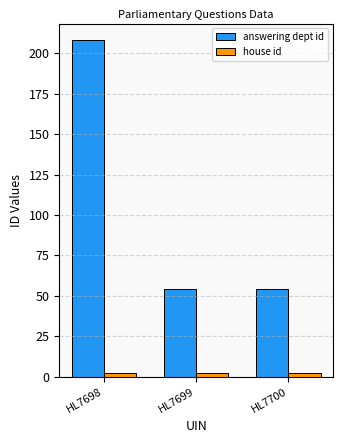

At which category is the sum across all series the highest?

HL7698